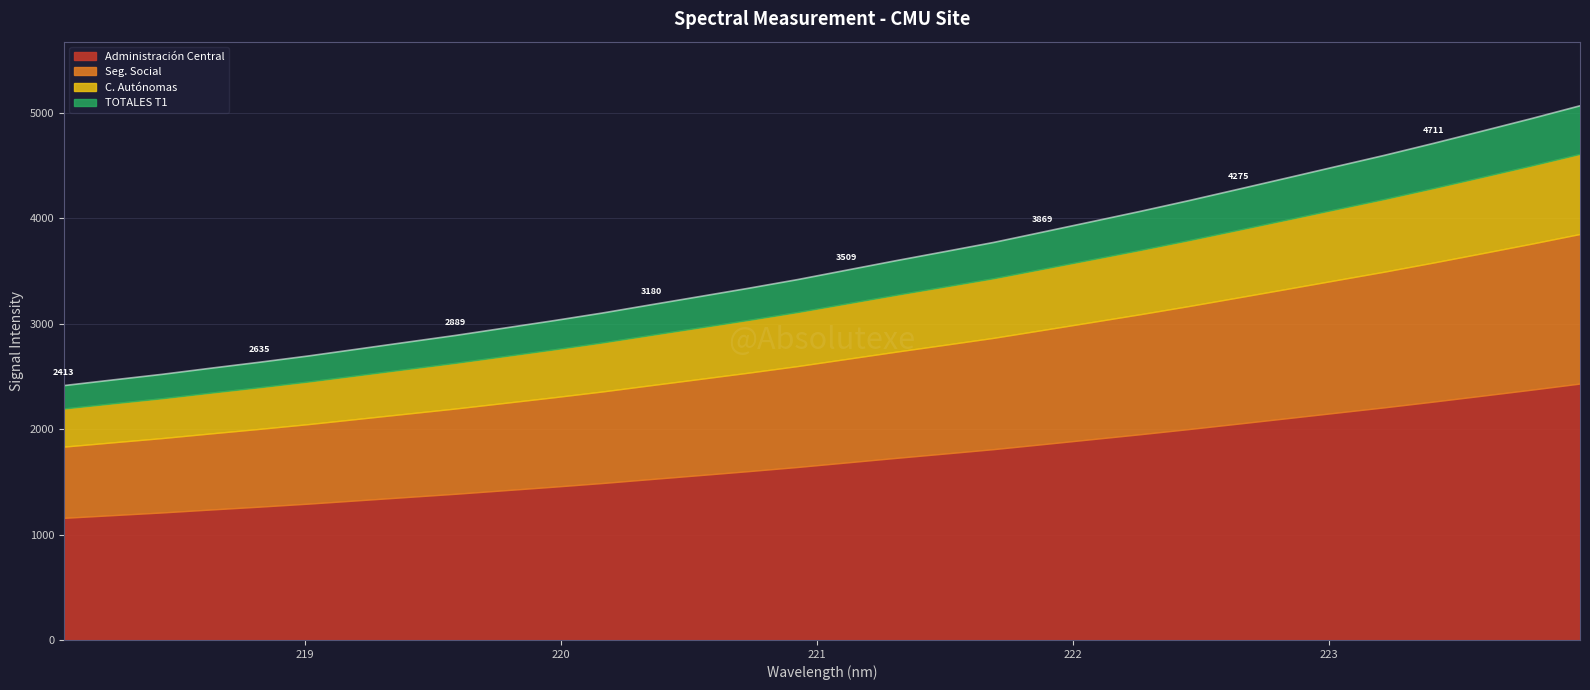

How many data points does each series have?

32